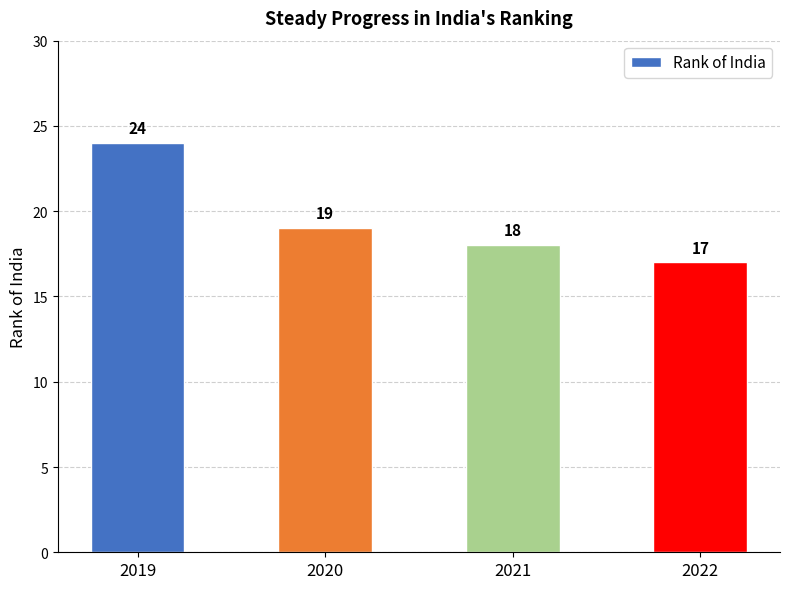

What is the maximum value shown in the chart?

24